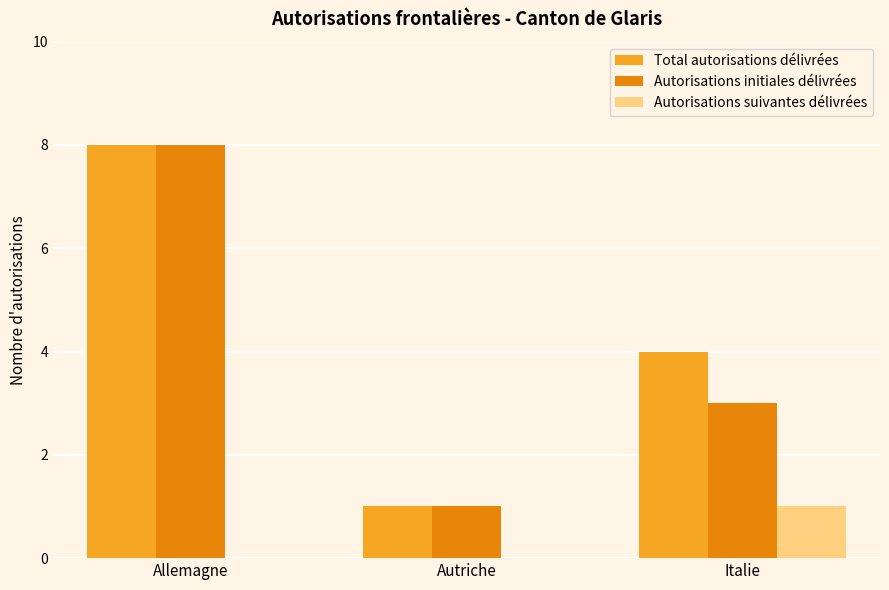

True or false: Autorisations initiales délivrées has a value of 3 at Allemagne.

False